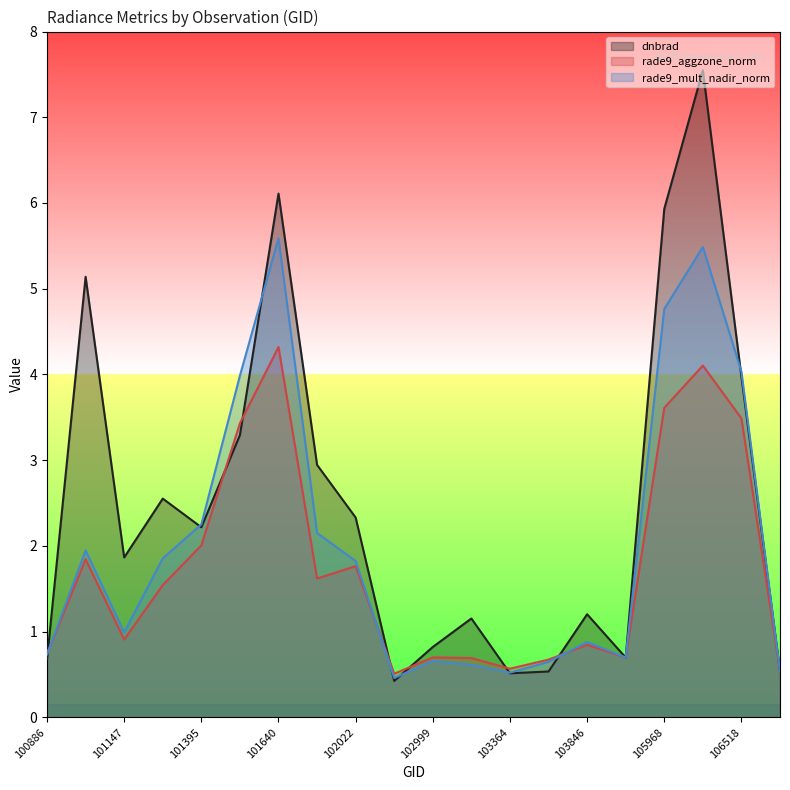

In rade9_aggzone_norm, how many points are lower than both neighbors (excluding endpoints)?

5